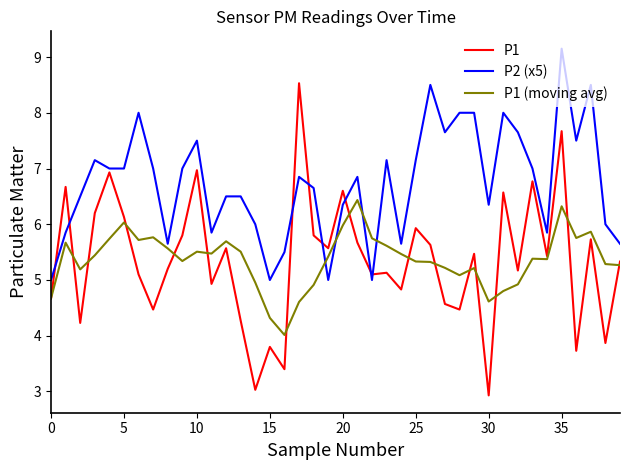

List the series in order of their peak value, highest first.

P2 (x5), P1, P1 (moving avg)